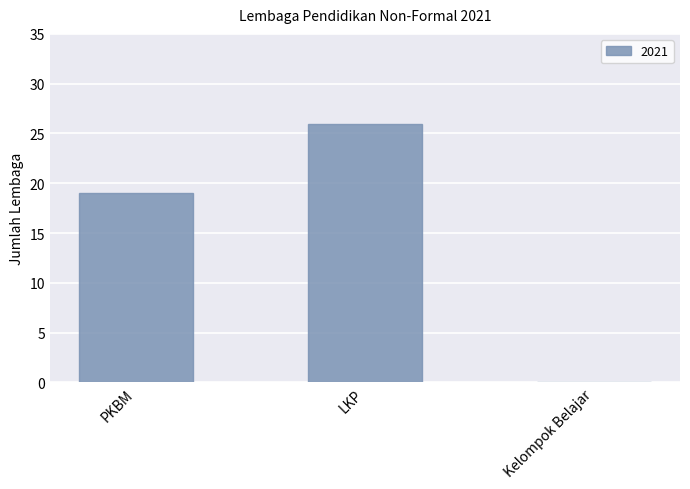

What value does the data have at LKP, to the nearest 10?

30